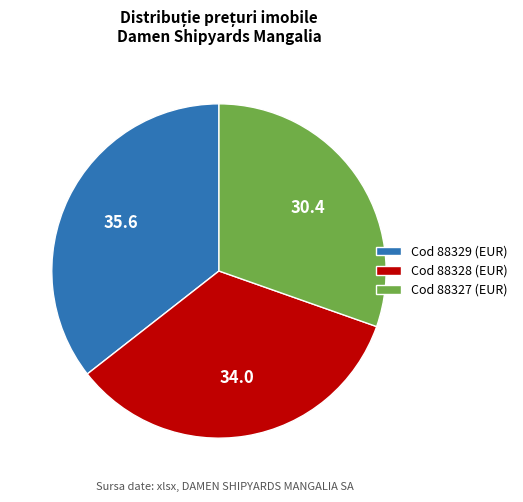

How many slices are in this pie chart?

3